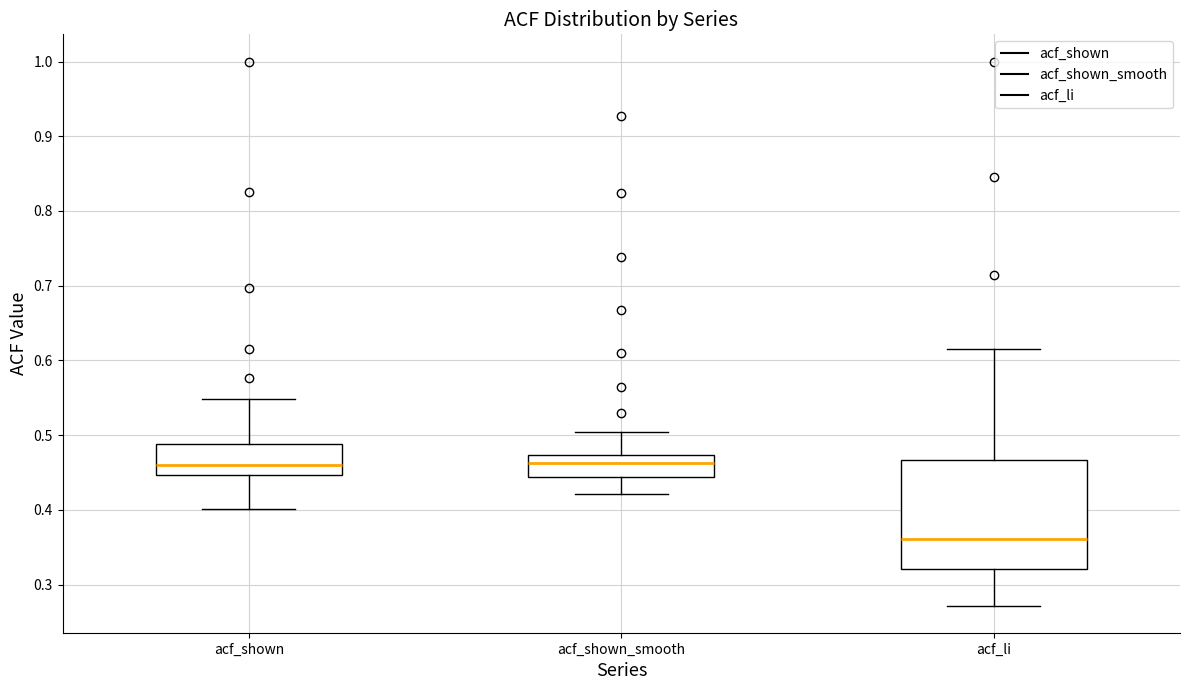

Reading left to right, read every box against the y-axis: the position of its median line, the range the box covers, and the ends of its whiskers. The values are not printed on the chart, so give them approximately, as read against the axis.

acf_shown: median 0.46, box 0.45 to 0.49, whiskers 0.40 to 0.55
acf_shown_smooth: median 0.46, box 0.44 to 0.47, whiskers 0.42 to 0.50
acf_li: median 0.36, box 0.32 to 0.47, whiskers 0.27 to 0.62